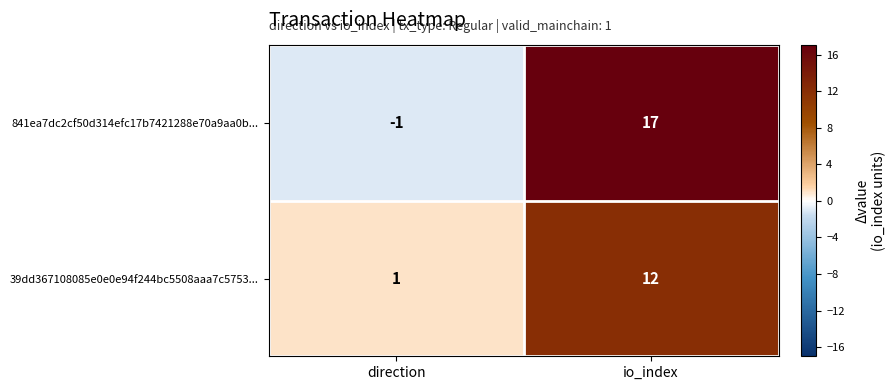

What is the difference between the maximum and minimum values in the 39dd367108085e0e0e94f244bc5508aaa7c5753... series?

11